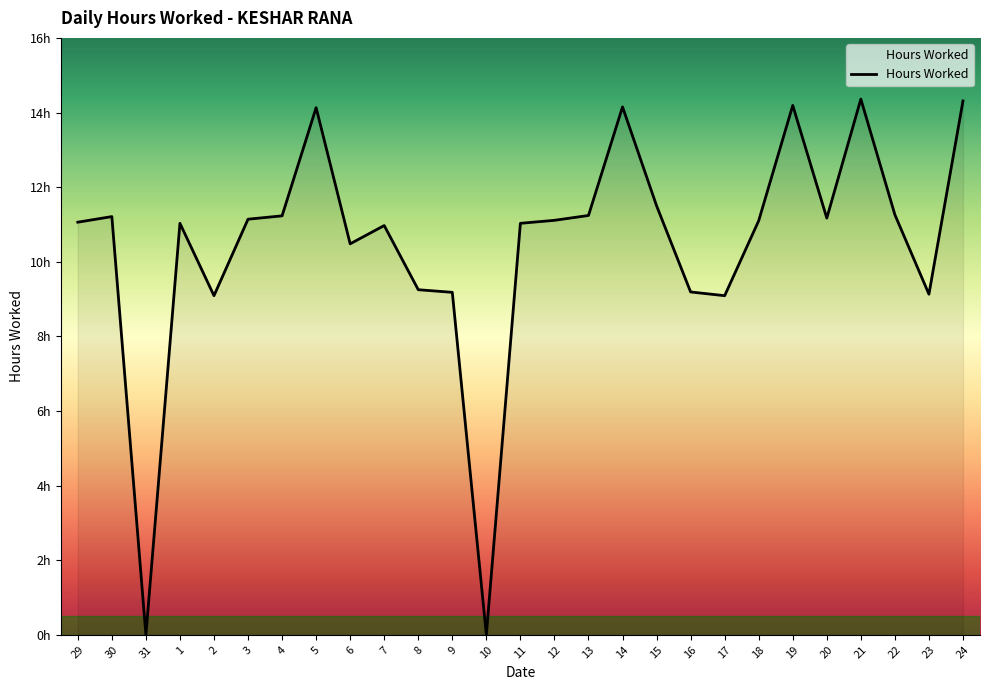

True or false: there are more than 2 points higher than both neighbors.

True